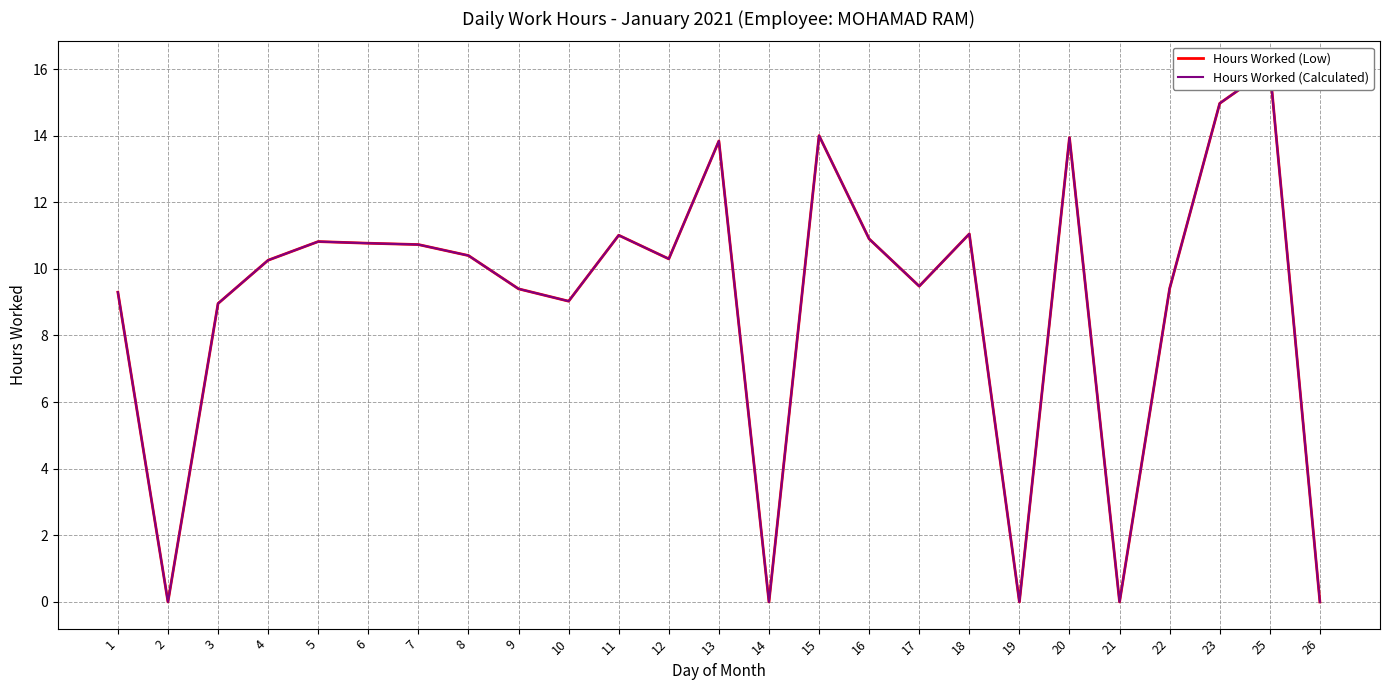

How many values in Hours Worked (Calculated) are above zero?

20